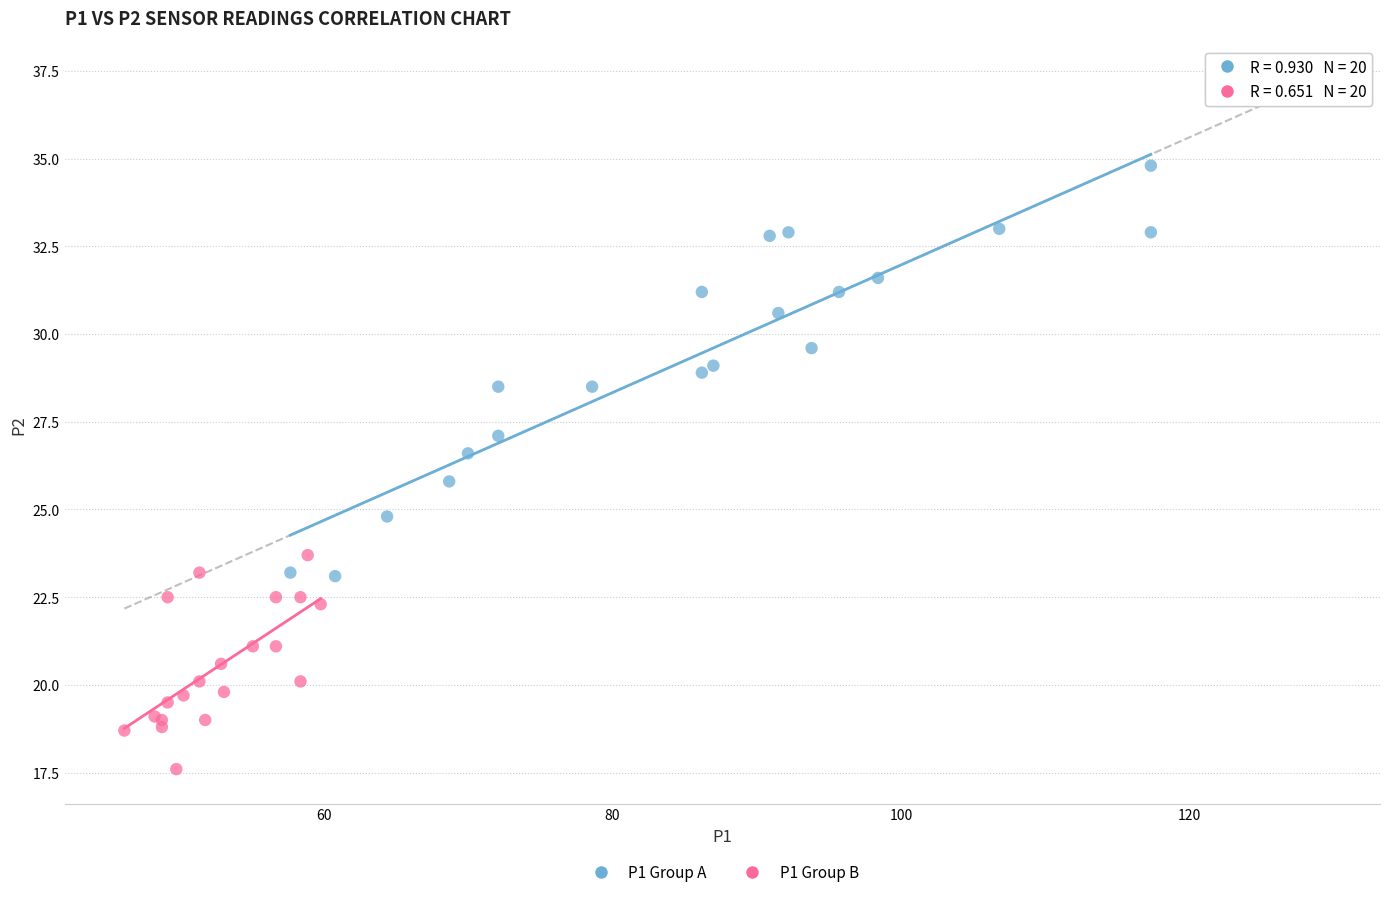

What are all the series names shown in the legend?

P1 Group A, P1 Group B